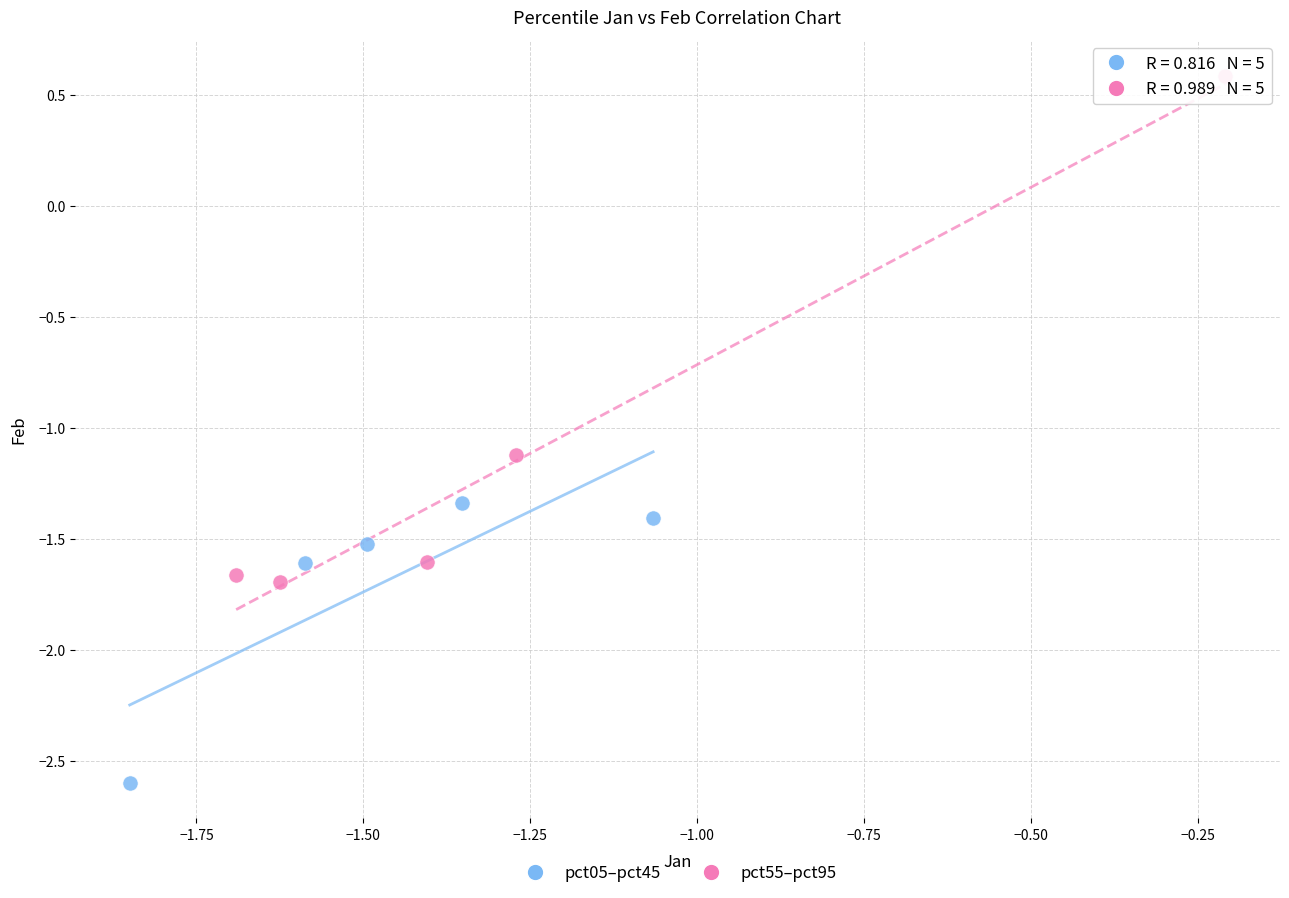

Which series contains the highest Y value?

pct55–pct95